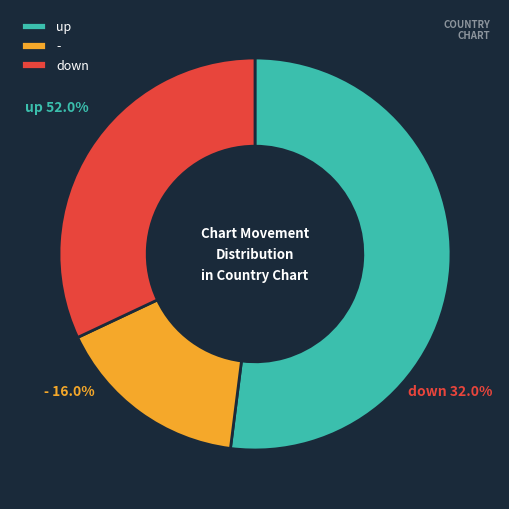

Is the sum of - and down greater than half?

No